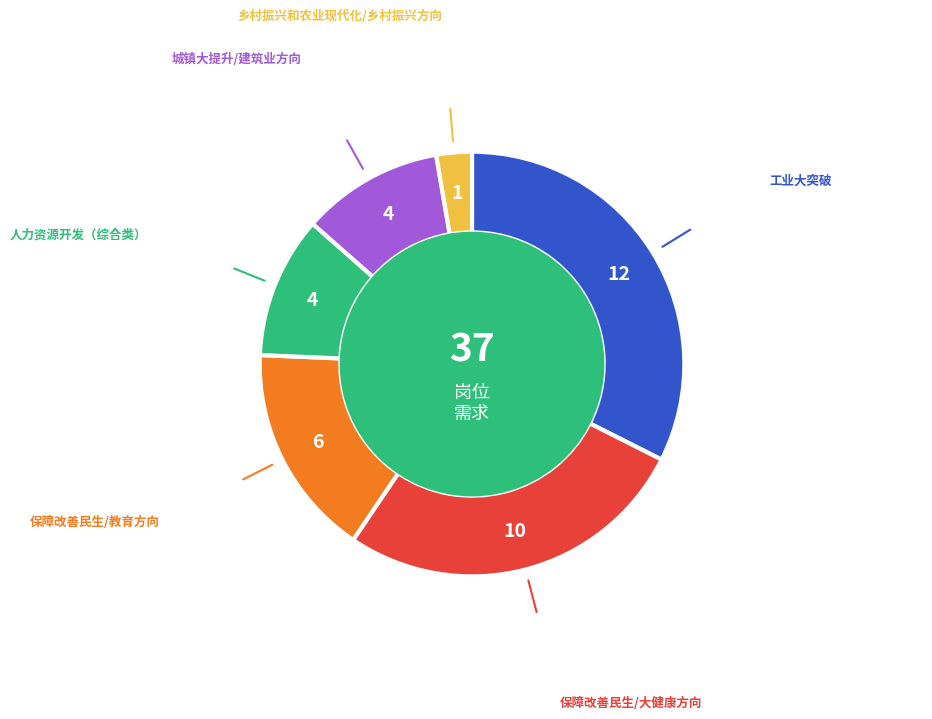

Is the sum of 城镇大提升/建筑业方向 and 乡村振兴和农业现代化/乡村振兴方向 greater than half?

No